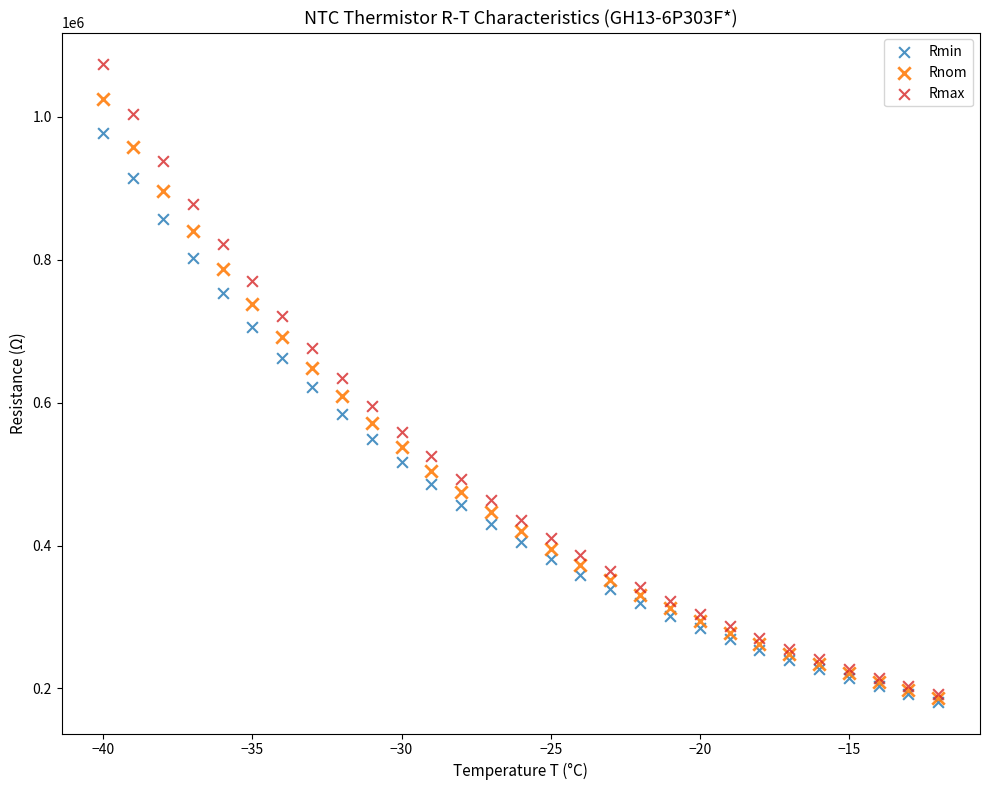

Which series has the widest spread of Y values?

Rmax